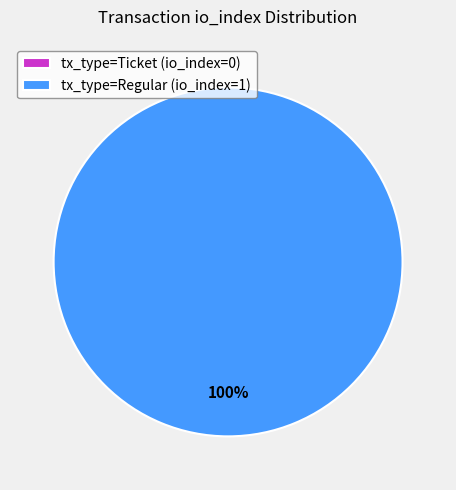

What is the smallest slice in the pie chart?

Ticket (io_index=0)